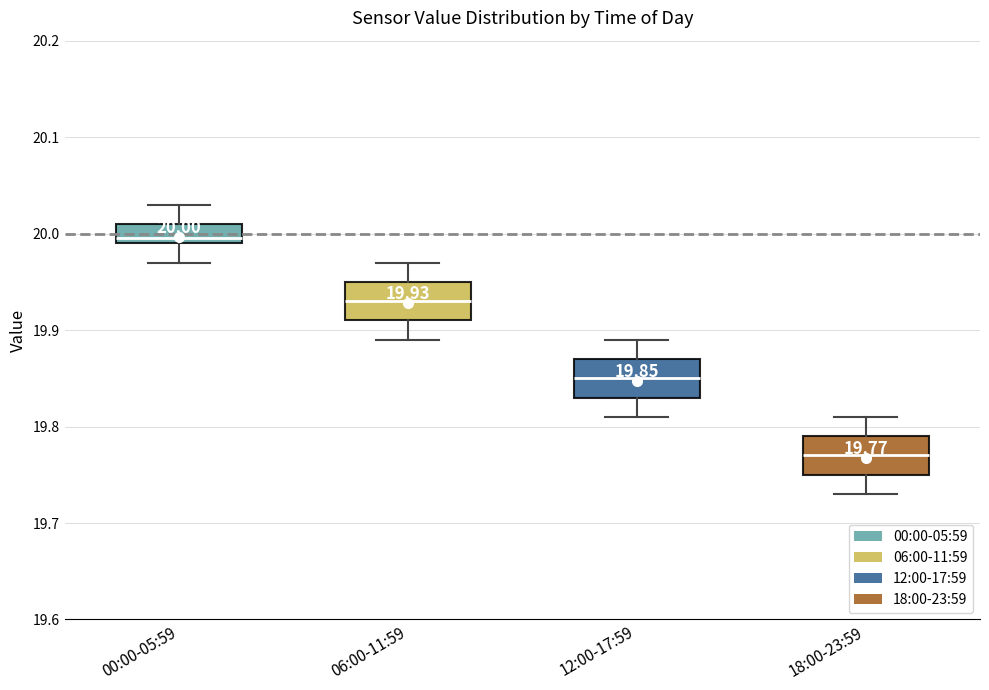

Which box has the highest median line?

00:00-05:59